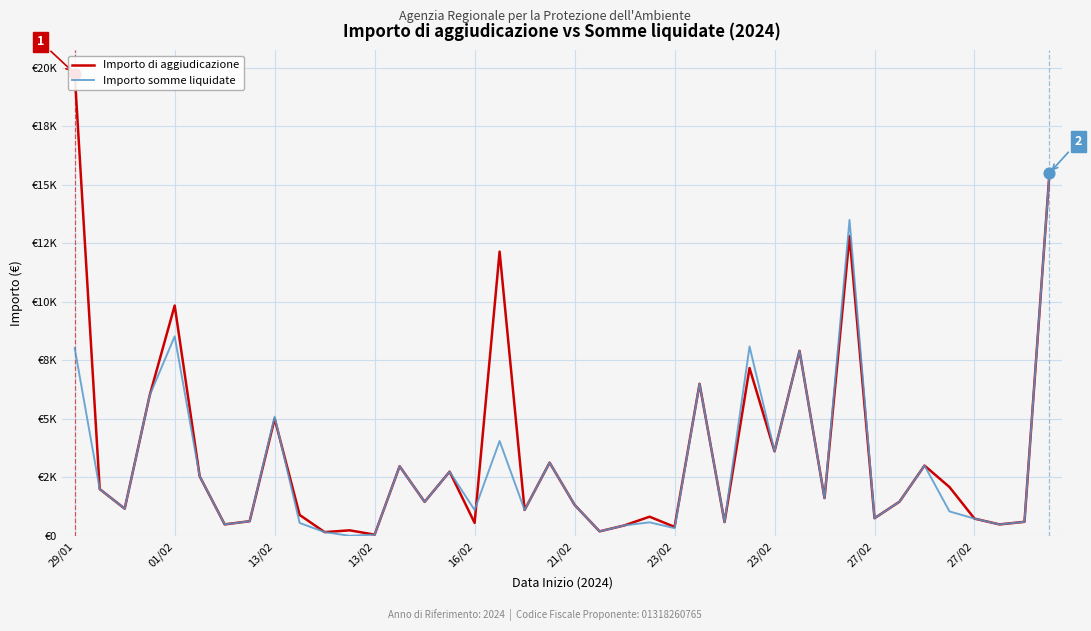

Which series has the largest total across all categories?

Importo di aggiudicazione